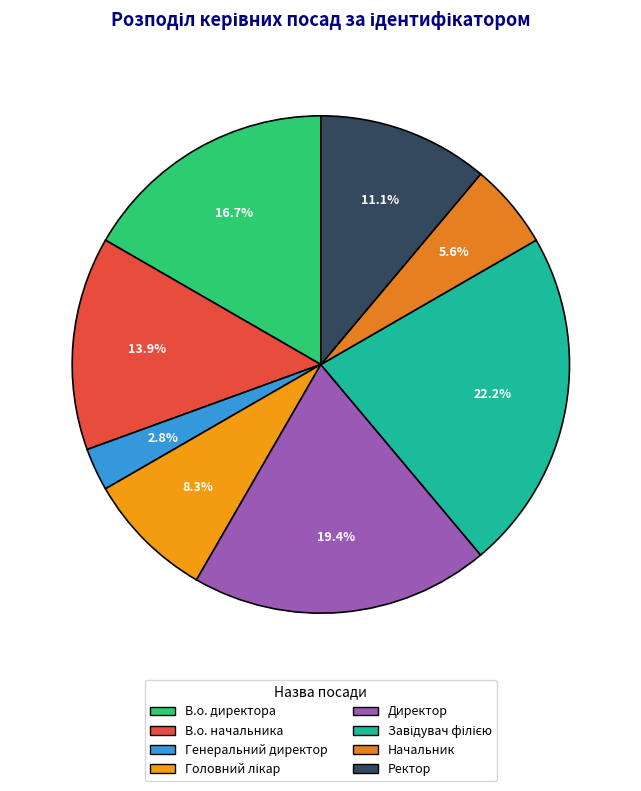

Which slice is the smallest?

Генеральний директор